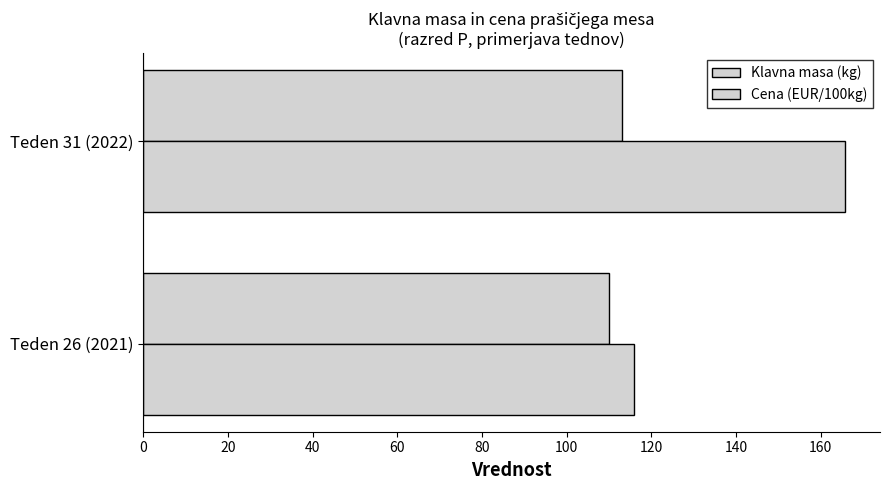

How many data points in Klavna masa (kg) are less than 113?

1